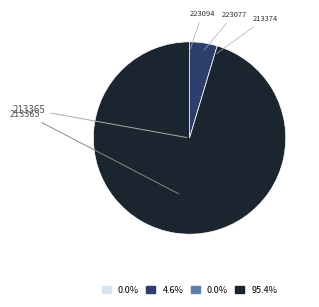

Does any single category account for the majority?

Yes